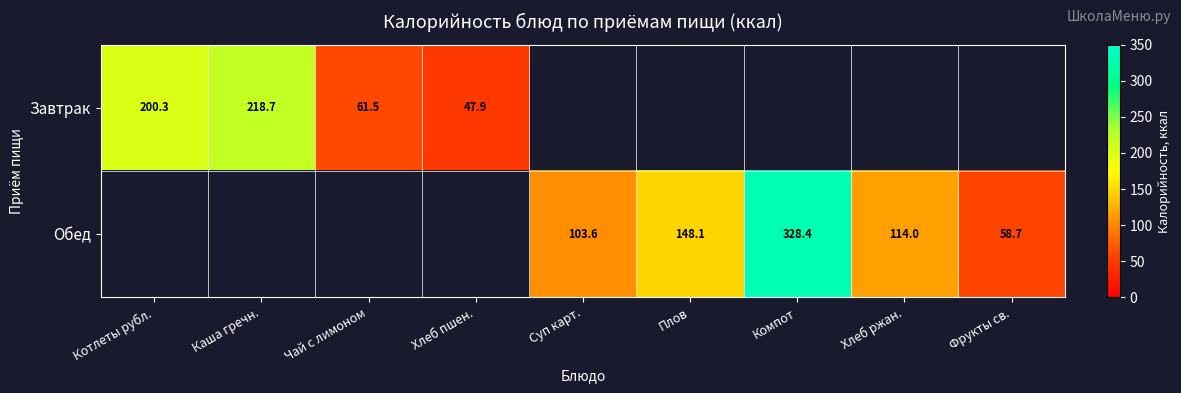

At which category does the chart reach its minimum across all series?

Хлеб пшен.